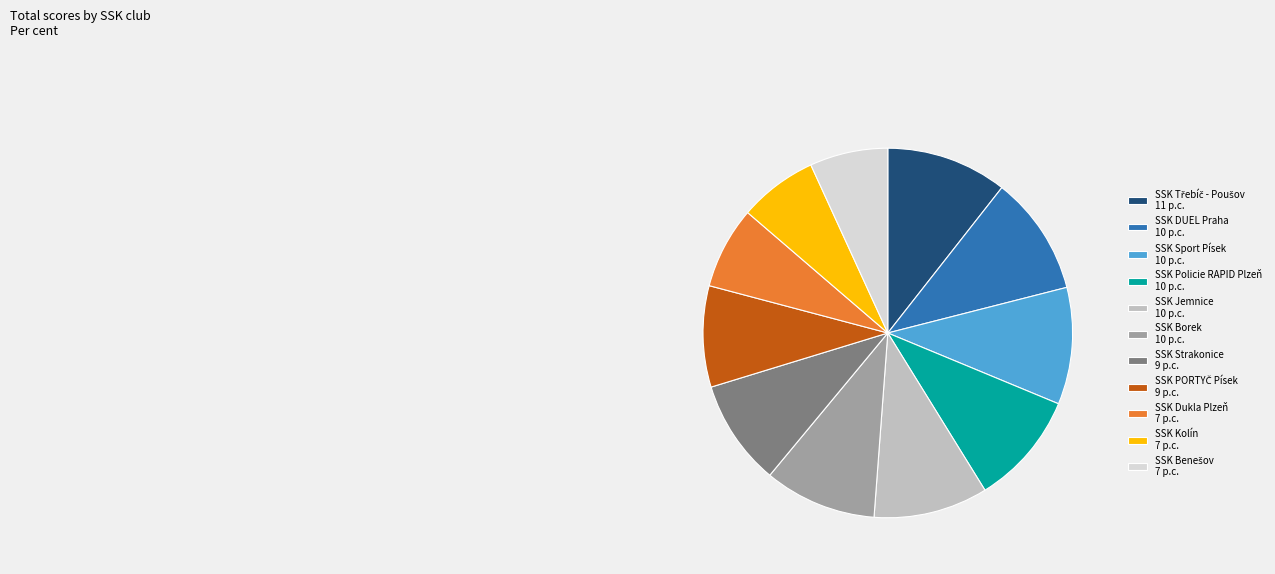

How many slices are in this pie chart?

11